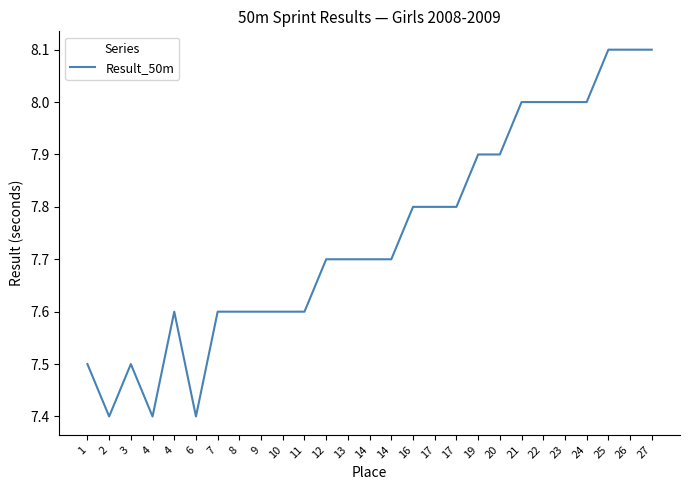

Where is the first local maximum?

3